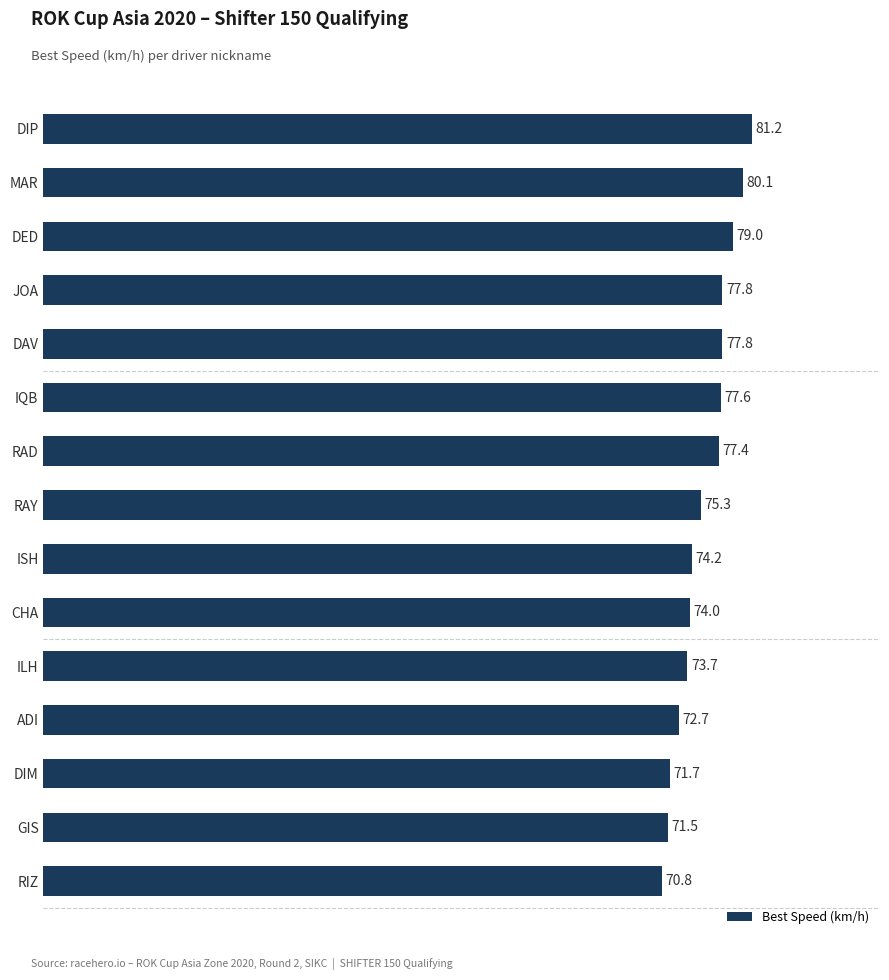

What is the greatest value displayed?

81.2